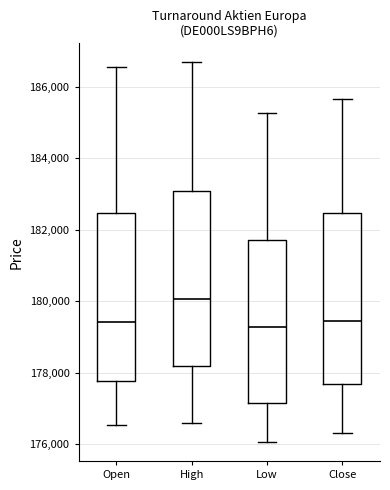

Reading left to right, transcribe this box plot: for each box, give where its median line is, the range the box spans, and where its two whiskers end, as read against the y-axis. The values are not printed on the chart, so give them approximately, as read against the axis.

Open: median 179400, box 177800 to 182400, whiskers 176600 to 186600
High: median 180000, box 178200 to 183000, whiskers 176600 to 186600
Low: median 179200, box 177200 to 181600, whiskers 176000 to 185200
Close: median 179400, box 177600 to 182400, whiskers 176400 to 185600